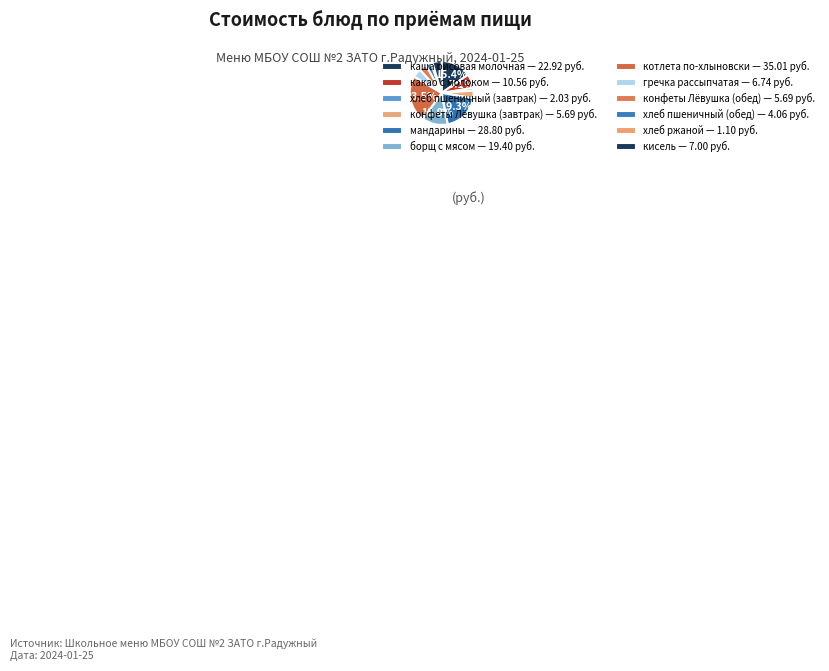

How many slices are in this pie chart?

12